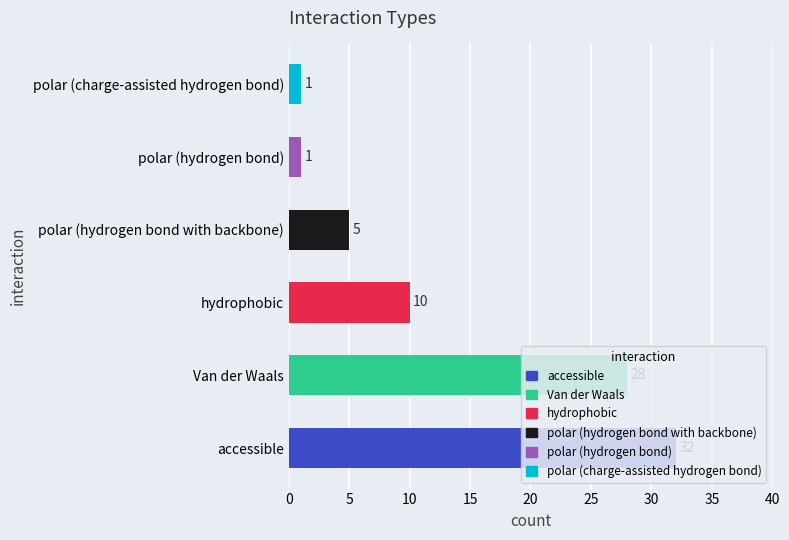

How many data points does each series have?

6